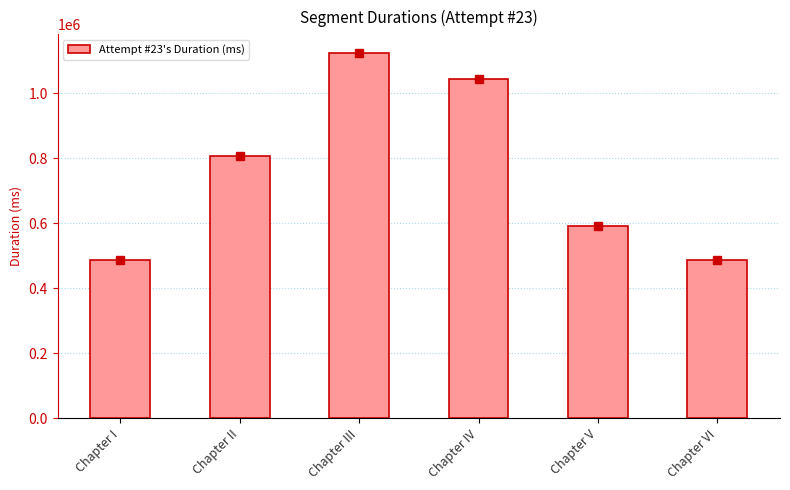

What is the sum of the values at Chapter V and Chapter II?

1396912